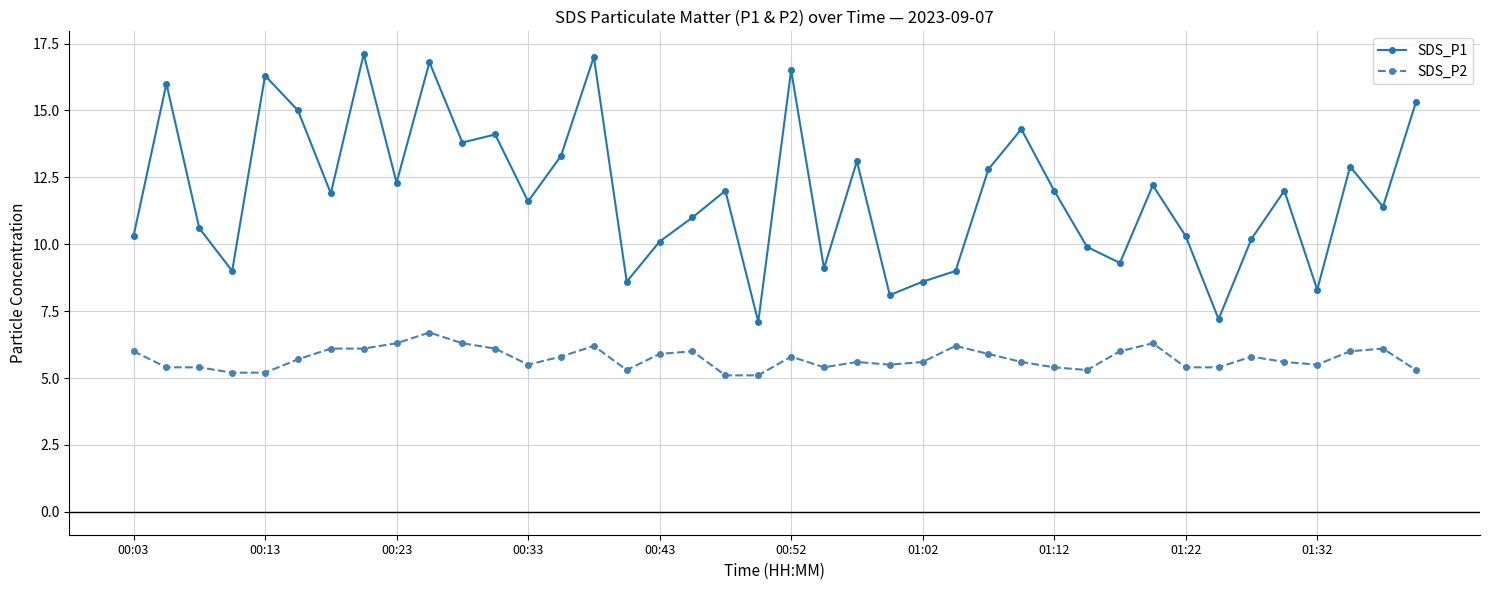

What is the minimum value shown in the chart?

5.1